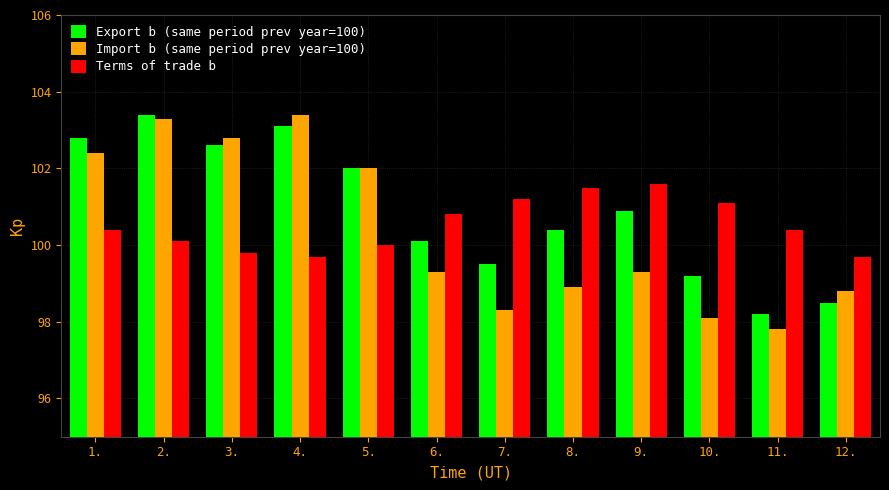

At which category is the sum across all series the highest?

2.